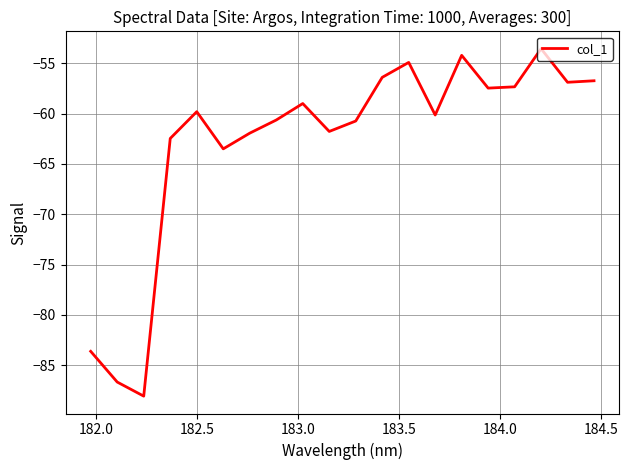

What is the difference between the maximum and minimum values?

34.5